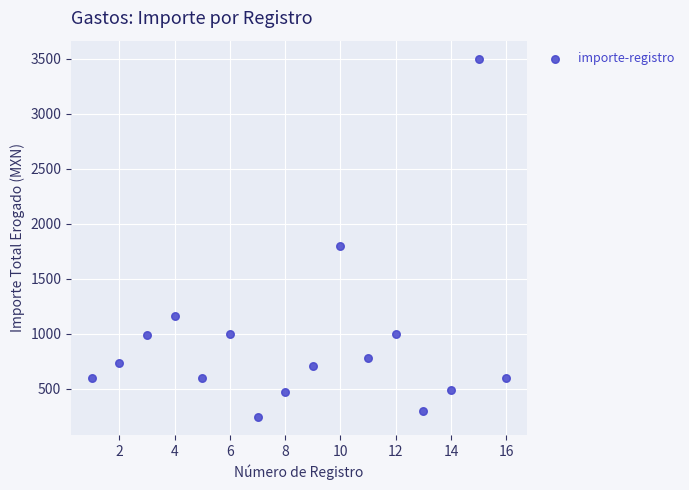

What is the range of Y values (max minus min)?

3256.0